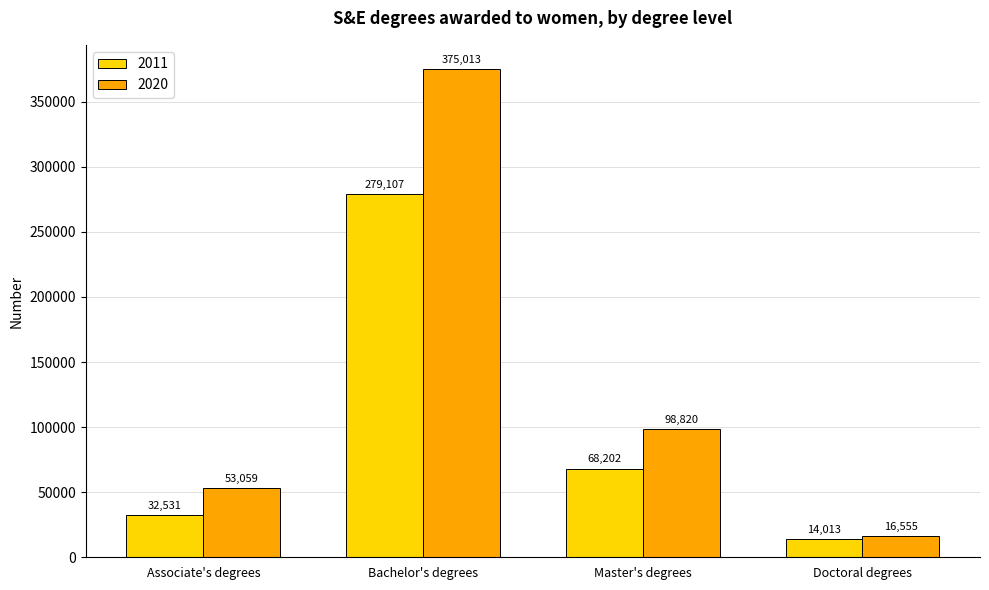

Read the 2020 value at Associate's degrees, to the nearest 10.

53060